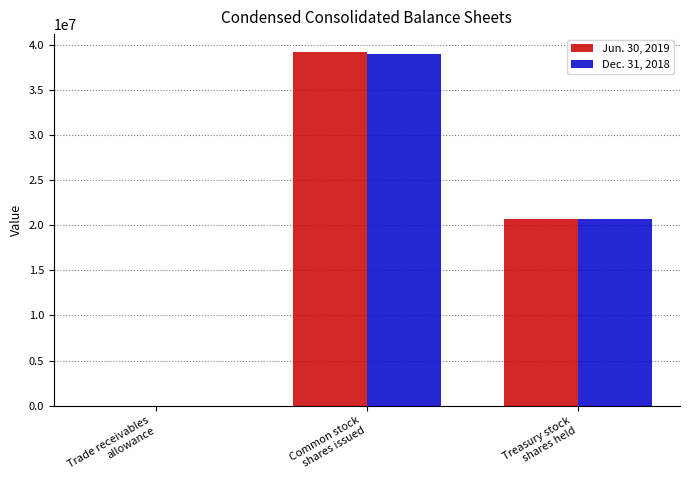

Reading left to right, list all the values displayed in this chart.

Jun. 30, 2019: 3023	39210865	20661083
Dec. 31, 2018: 3481	39001924	20671627